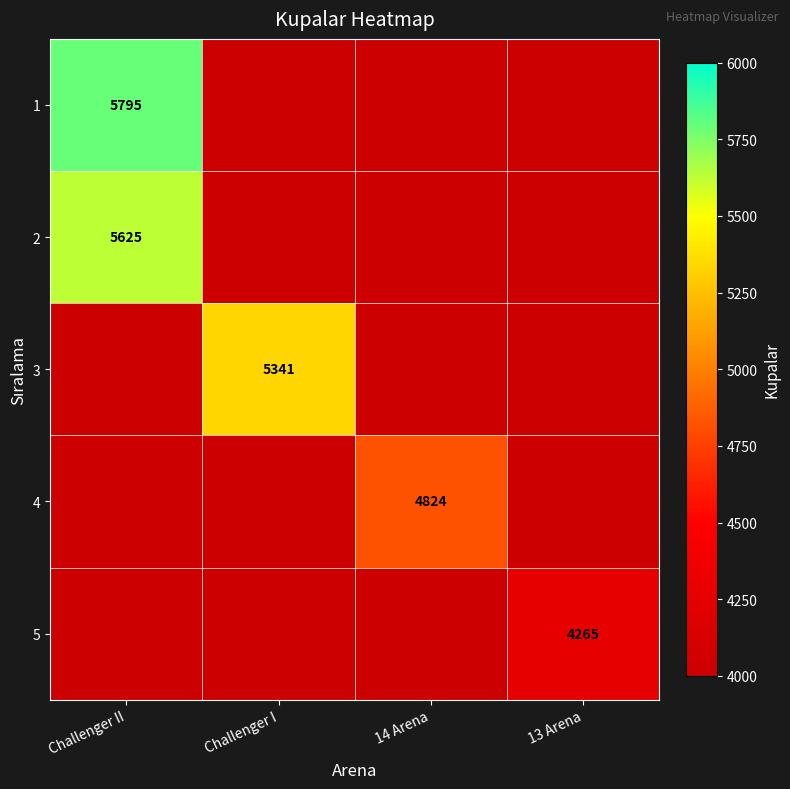

Is it true that 4 equals 4824 at 14 Arena?

True